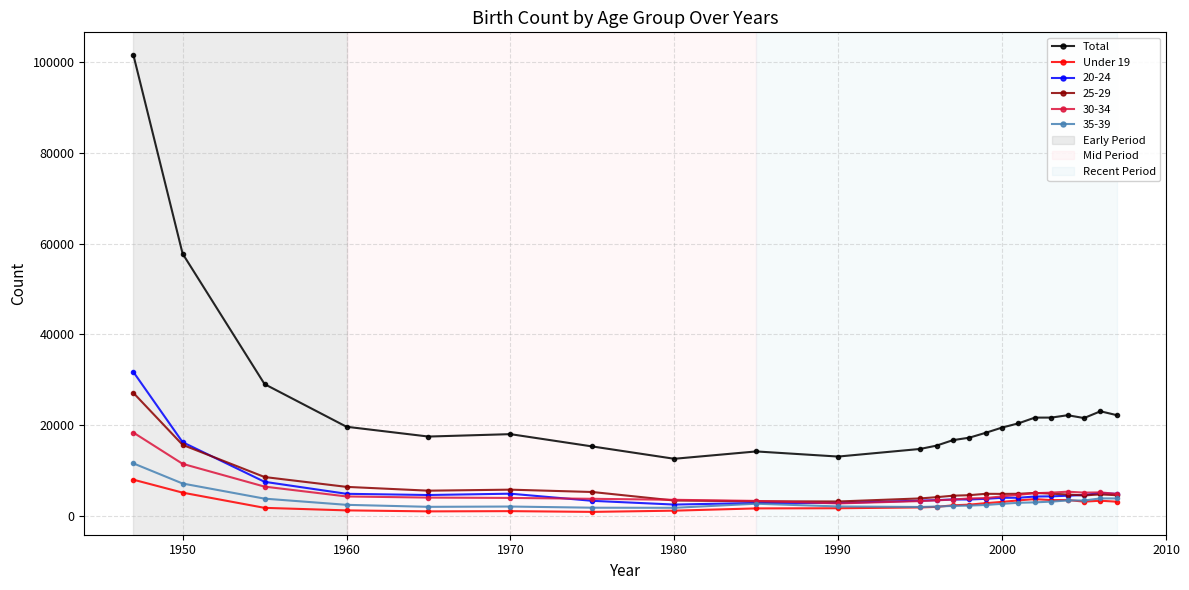

True or false: Under 19 and Total intersect in this chart.

False